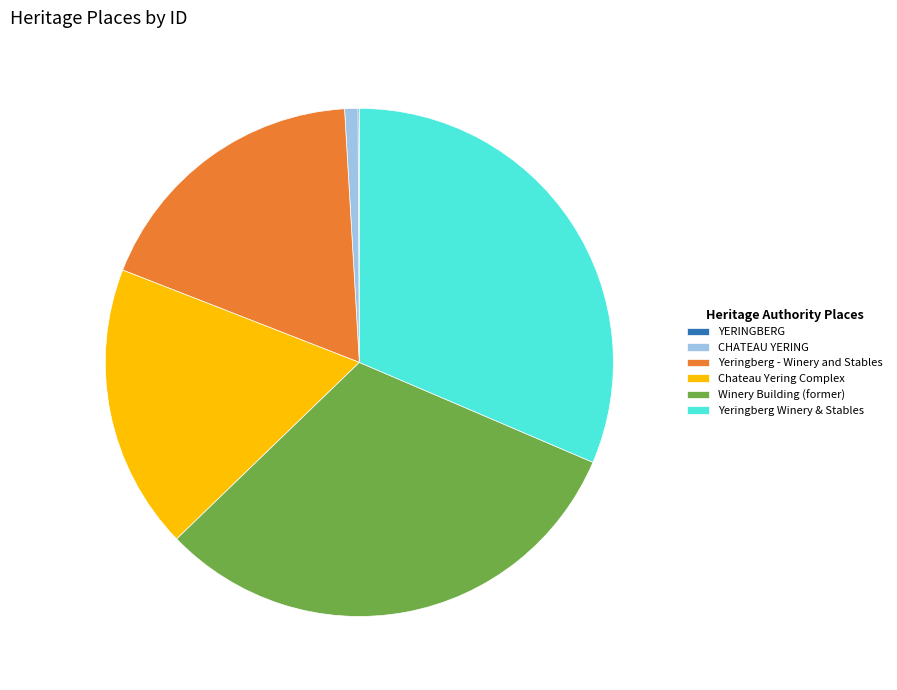

The Winery Building (former) slice represents 17% of the pie. True or false?

False